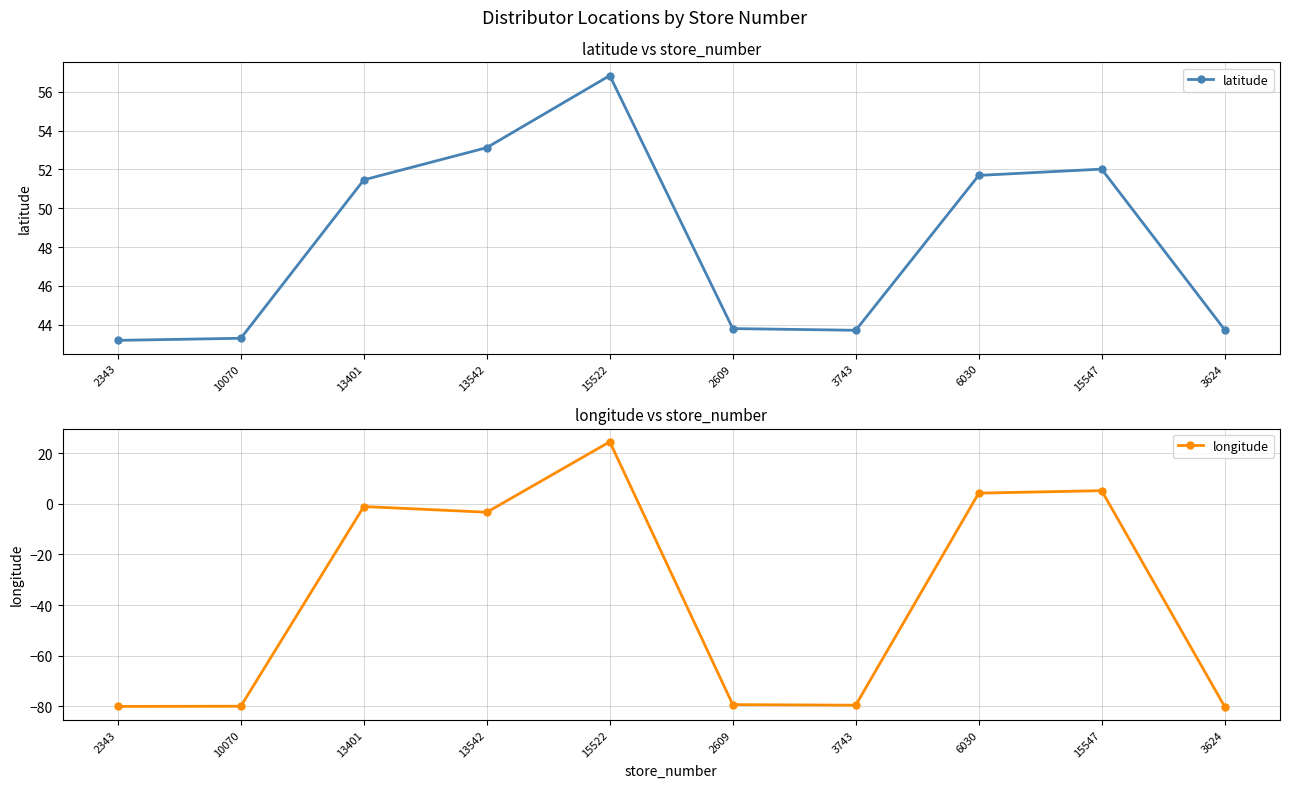

The value of latitude at 13542 is 53.1. True or false?

True